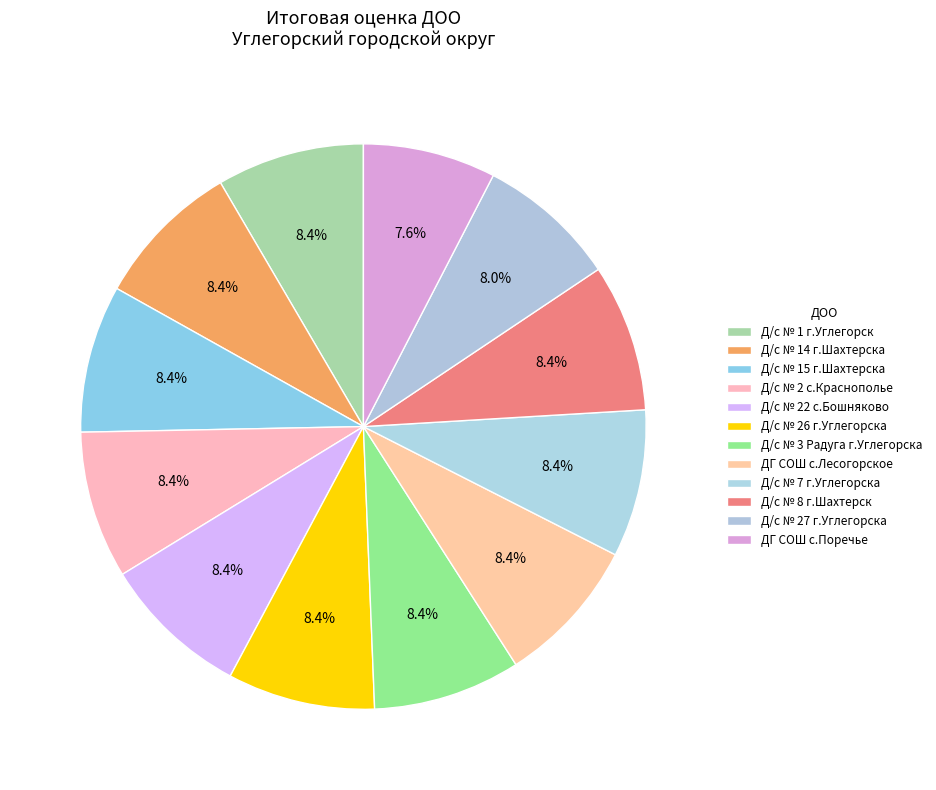

Is it true that ДГ СОШ с.Поречье is 8% of the pie?

True